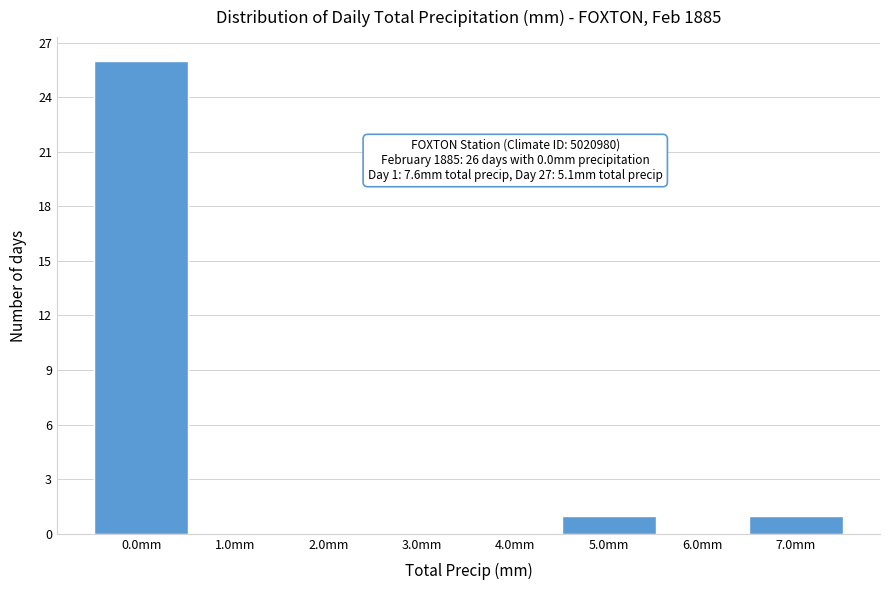

Reading left to right, what are all the values shown in this chart?

0.0mm=26	1.0mm=0	2.0mm=0	3.0mm=0	4.0mm=0	5.0mm=1	6.0mm=0	7.0mm=1